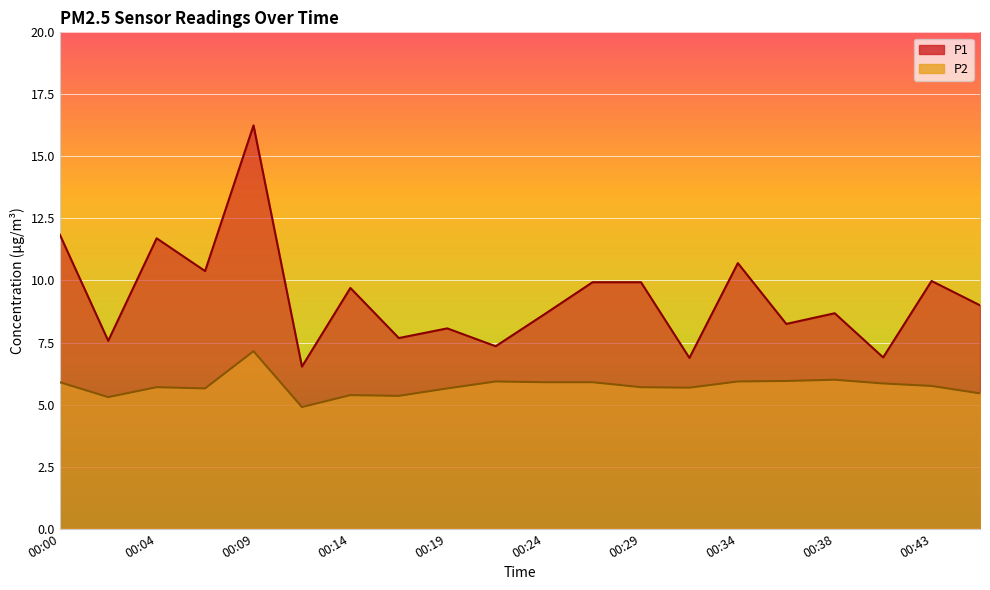

True or false: P2 and P1 cross at least once.

False